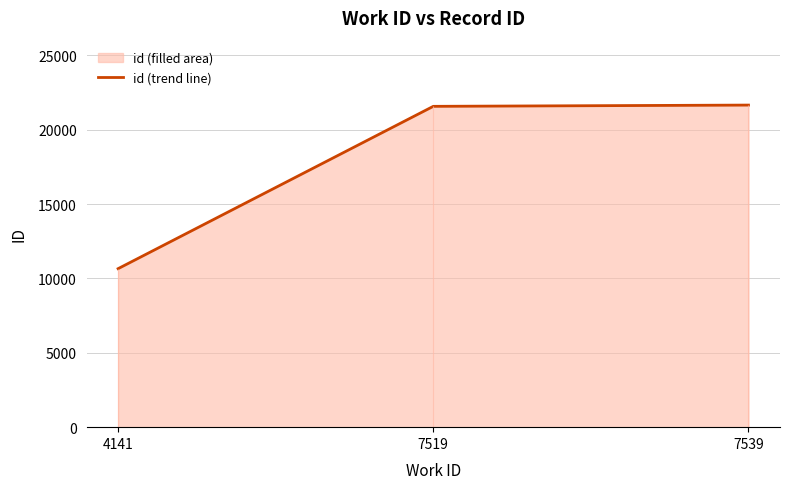

How many lines are shown in the chart?

1